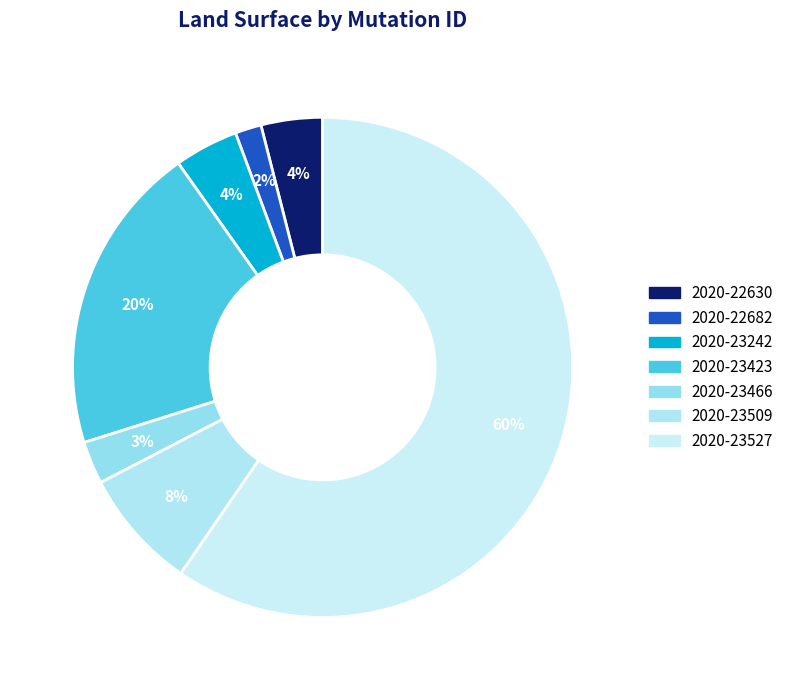

Which has a higher value, 2020-22682 or 2020-23242?

2020-23242